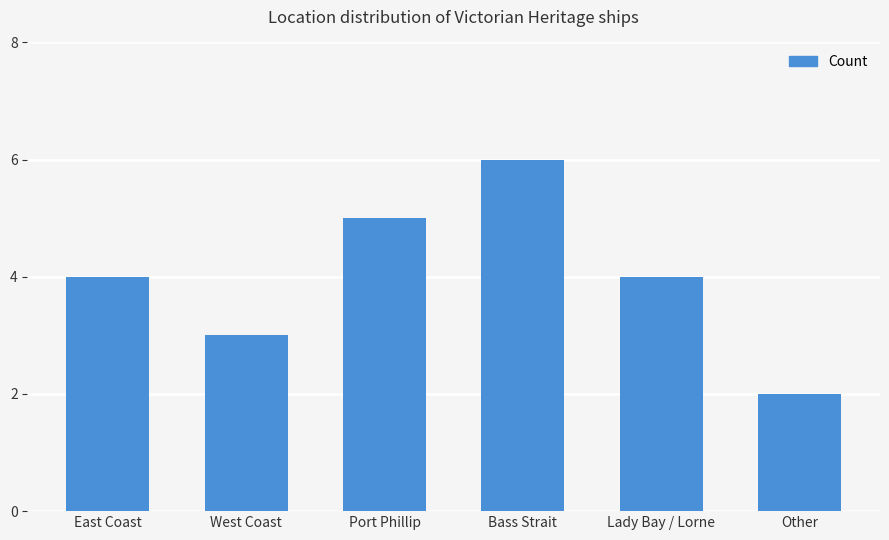

How many bars are there in total?

6